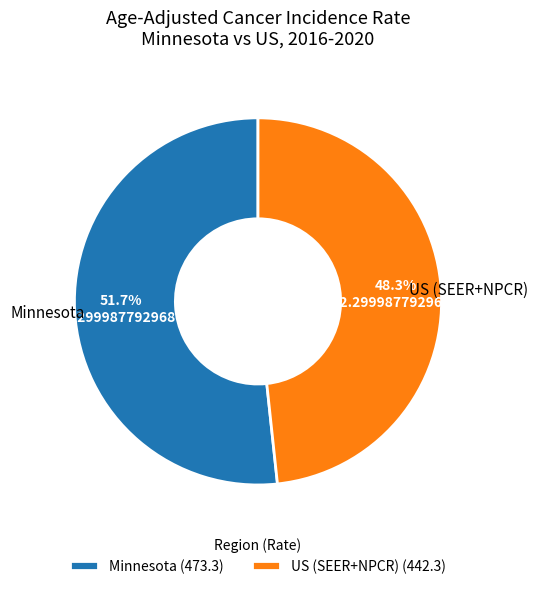

Is there a majority slice in this chart?

Yes